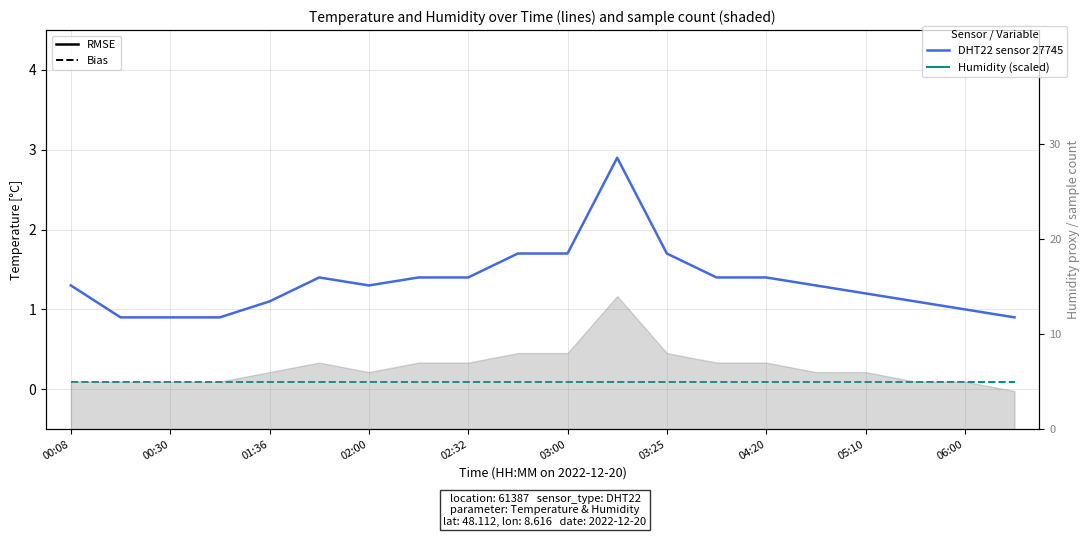

The value of Humidity (Bias) at 00:30 is 0.1. True or false?

True